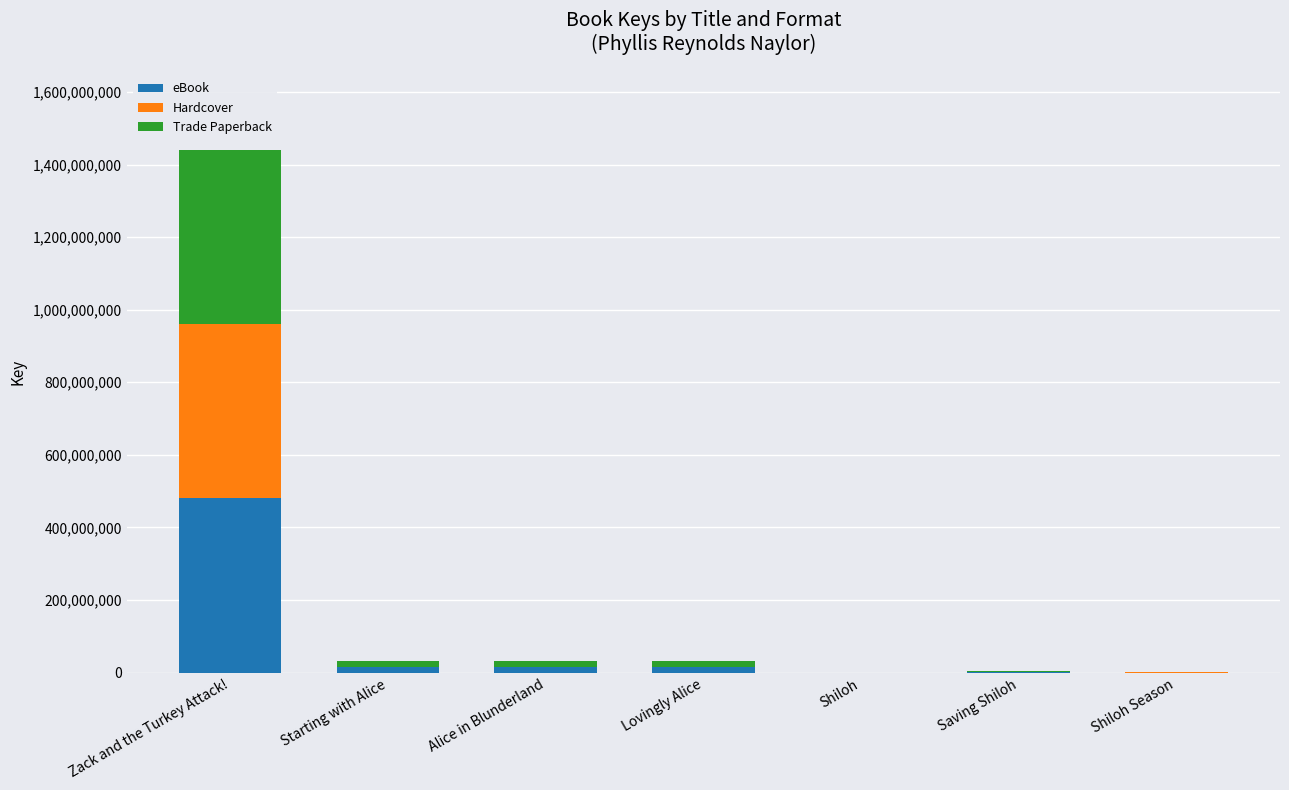

Count the number of categories in the chart.

7